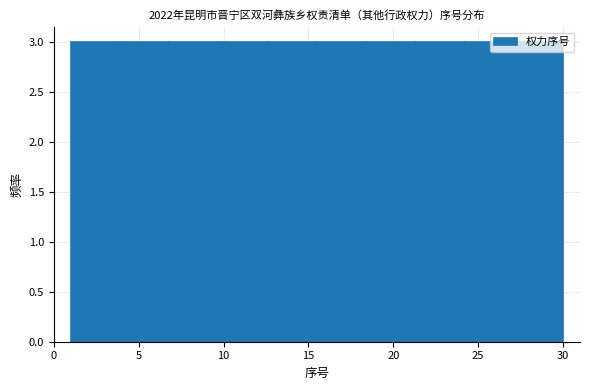

Reading left to right, transcribe this chart: for each bar, give the range it covers on the x-axis and its height. Neither the bar edges nor the heights are printed on the chart, so give them approximately, as read against the axes.

1.0 to 3.9: 3
3.9 to 6.8: 3
6.8 to 9.7: 3
9.7 to 12.6: 3
12.6 to 15.5: 3
15.5 to 18.4: 3
18.4 to 21.3: 3
21.3 to 24.2: 3
24.2 to 27.1: 3
27.1 to 30.0: 3